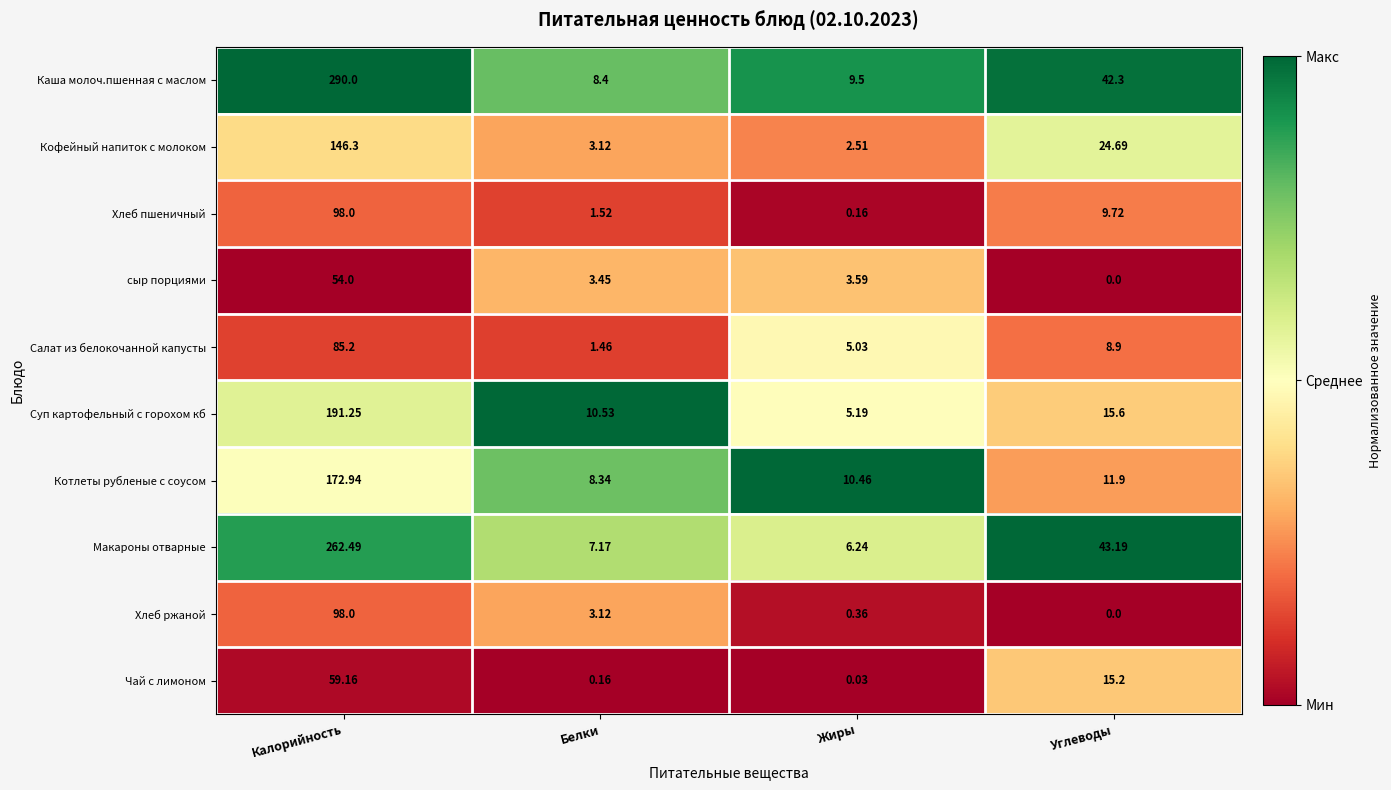

Which category has the highest value across all series?

Калорийность